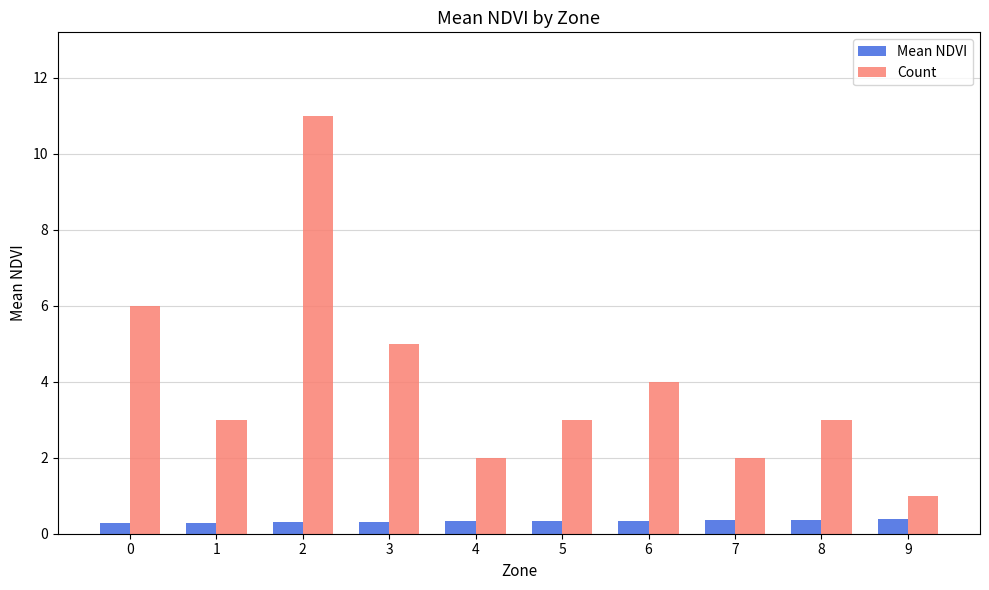

Between 0 and 4, which series saw the biggest shift?

Count